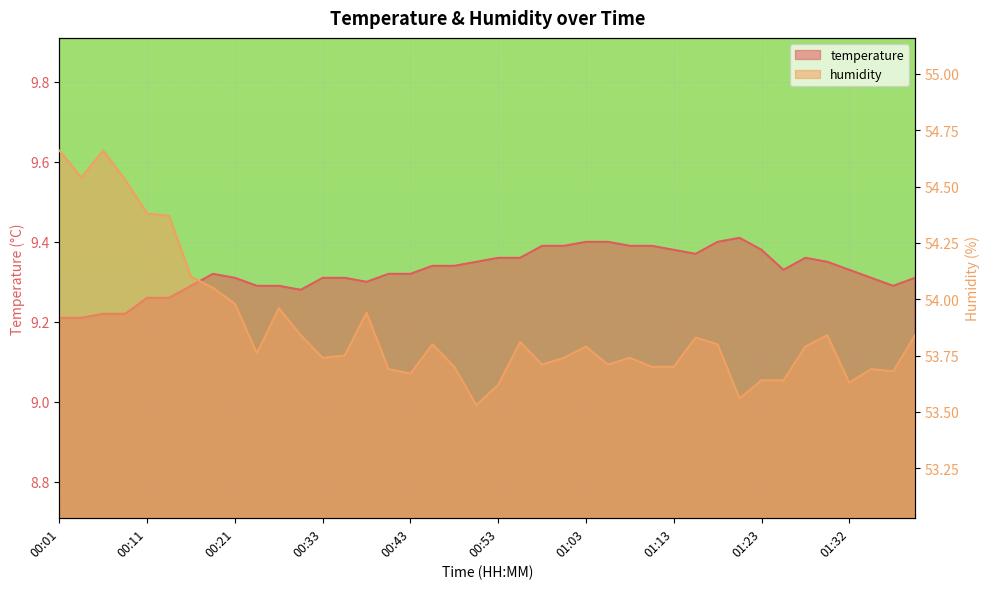

Between 01:18 and 01:05, which is larger?

01:18